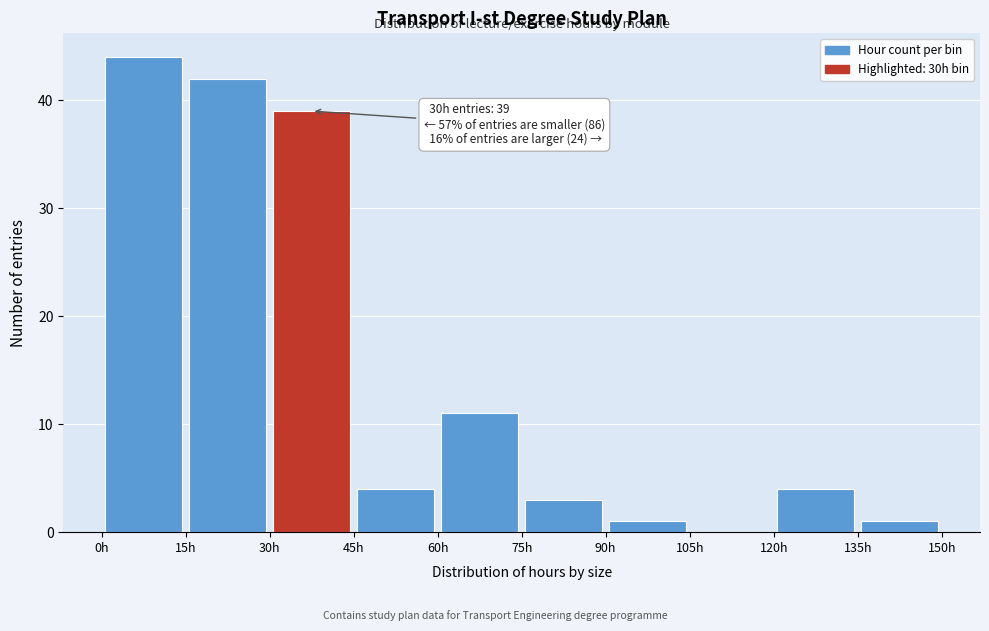

Over which range of the x-axis is the bar tallest?

0 to 15